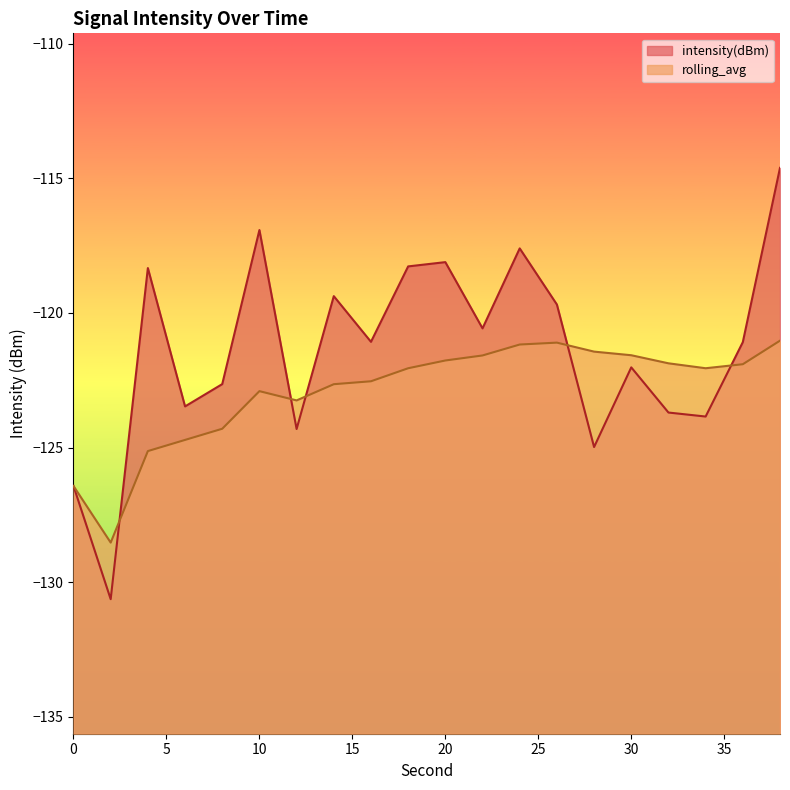

Which series changed the most between 26 and 30?

intensity(dBm)